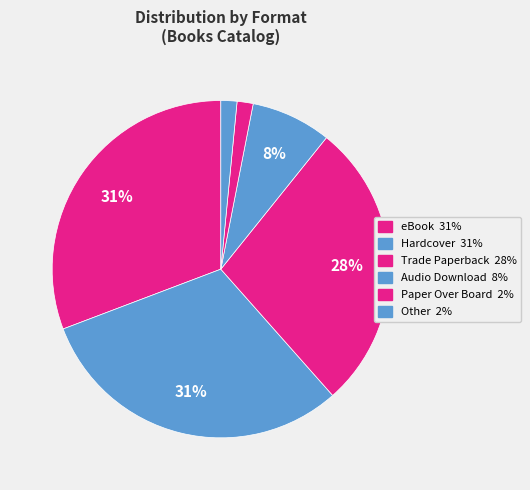

How many slices are in this pie chart?

6